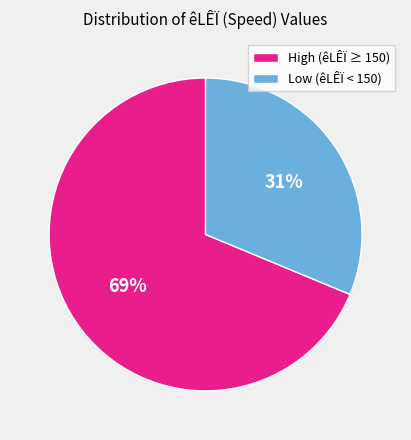

What percentage is the High (êLÊÏ ≥ 150) slice, to the nearest percent?

69%